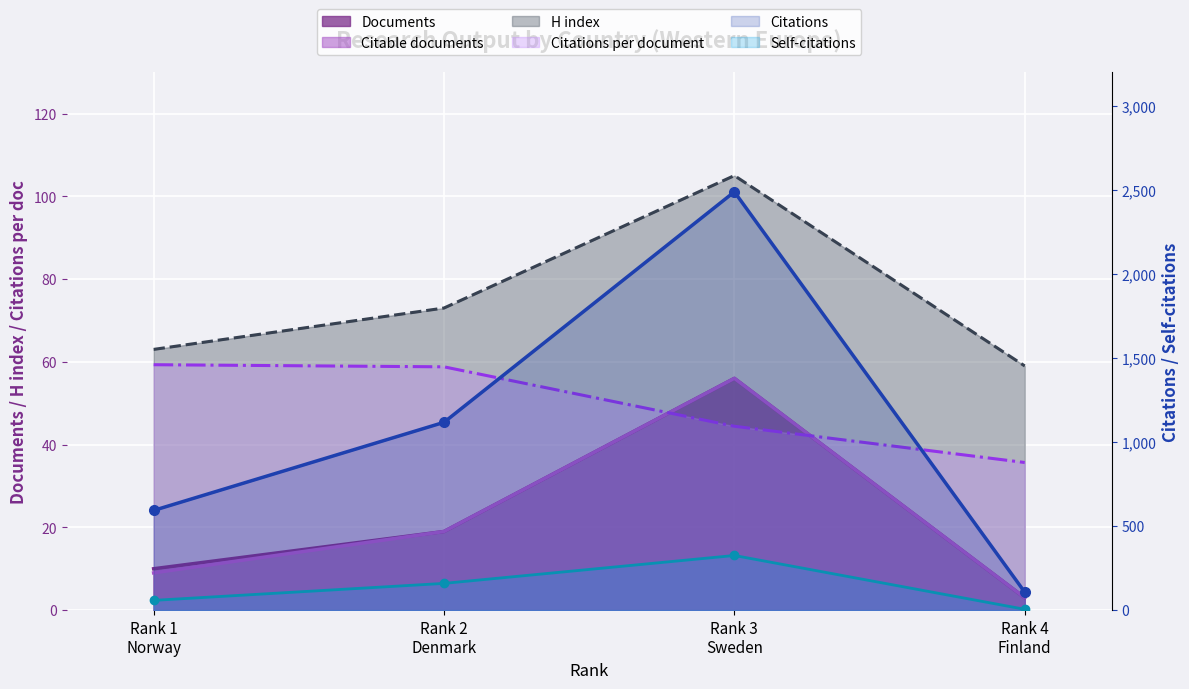

Which series changed the most between Rank 3 Sweden and Rank 4 Finland?

Citations